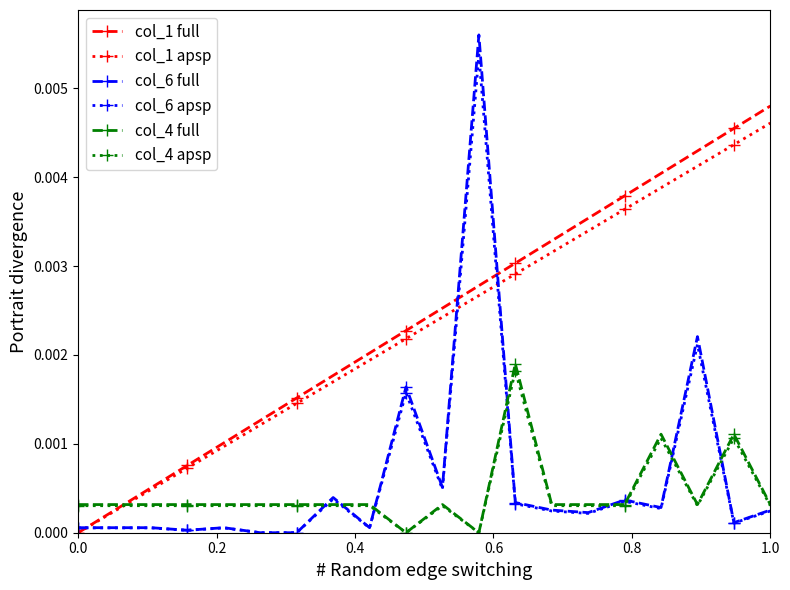

How many data points does each series have?

20